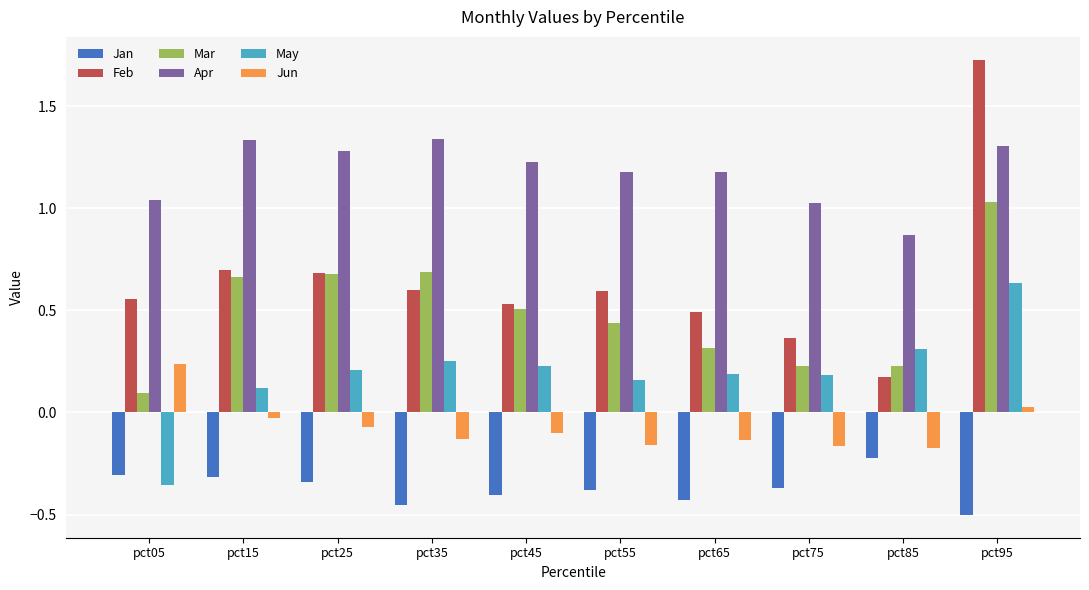

List the series in order of their peak value, highest first.

Feb, Apr, Mar, May, Jun, Jan